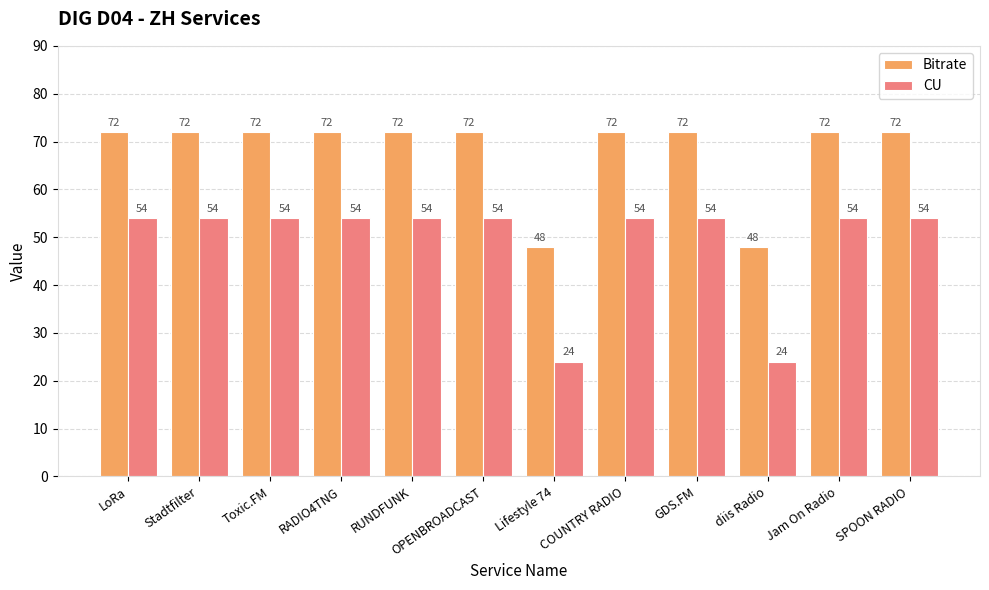

What is the label of the 12th bar from the right?

LoRa